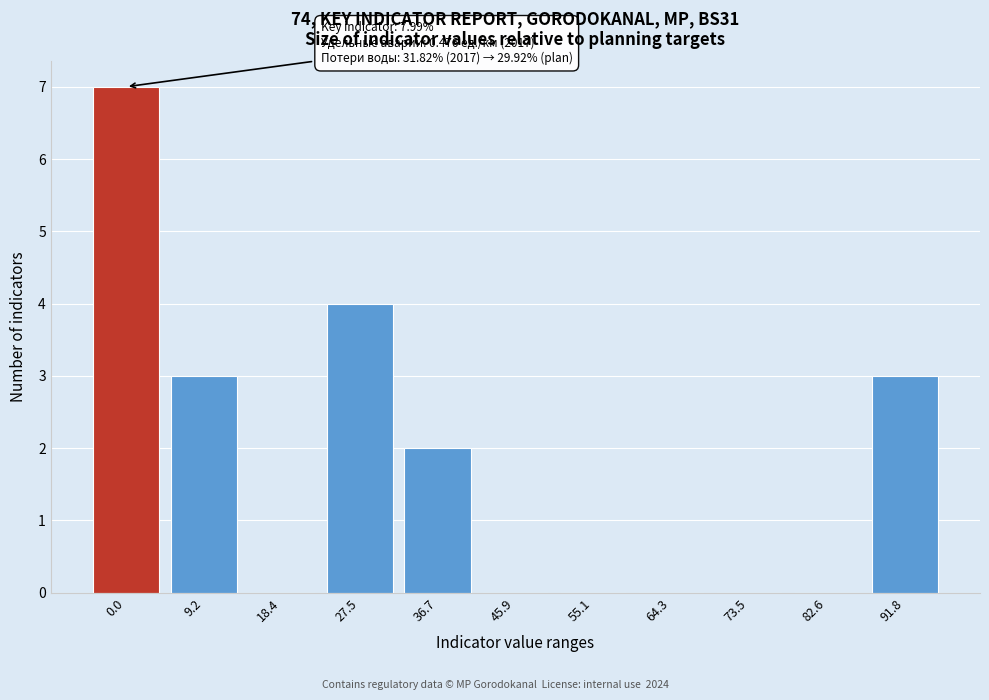

Reading left to right, transcribe all the data shown in this chart.

0.0=7	9.2=3	18.4=0	27.5=4	36.7=2	45.9=0	55.1=0	64.3=0	73.5=0	82.6=0	91.8=3